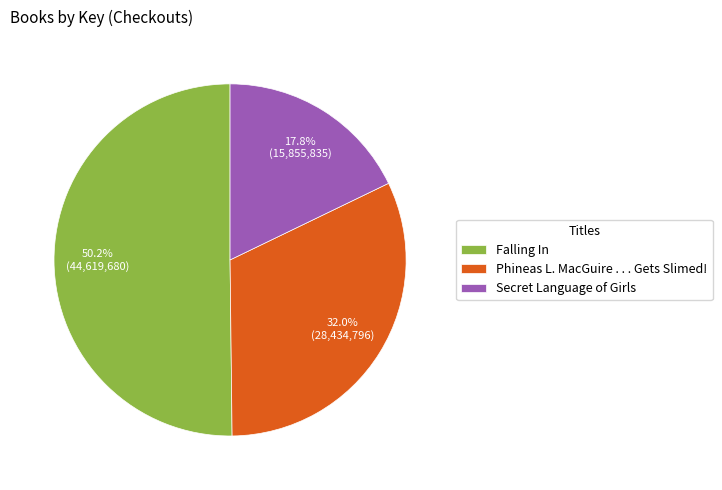

To the nearest percent, what is the average slice percentage?

33%